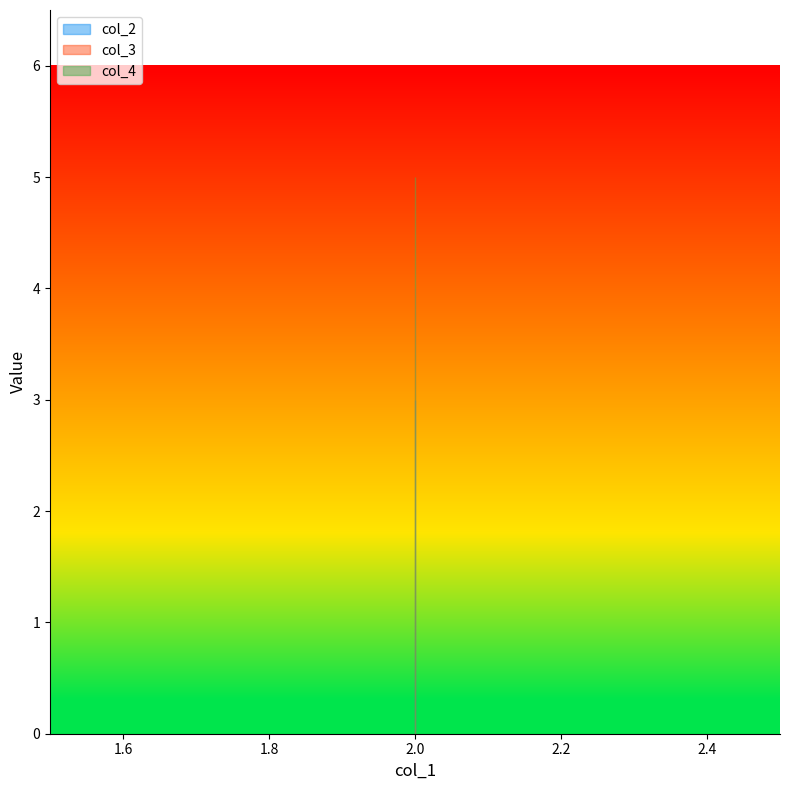

List the series in order of their peak value, highest first.

col_4, col_3, col_2